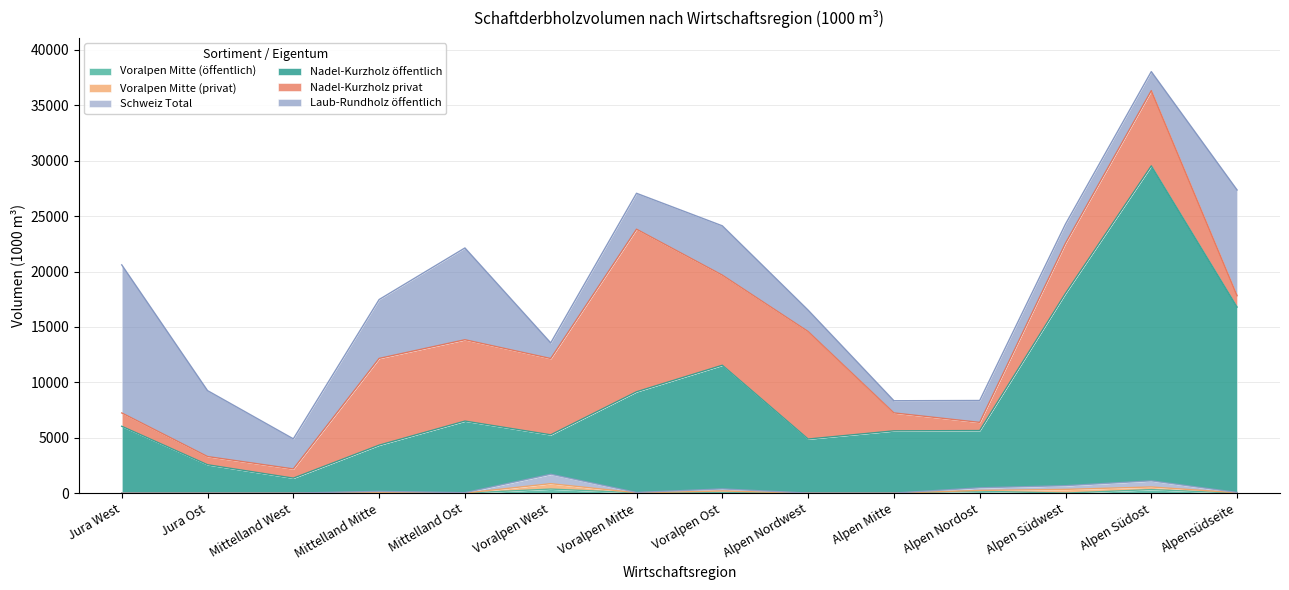

Is it true that Nadel-Kurzholz öffentlich equals 18035 at Alpen Südwest?

True